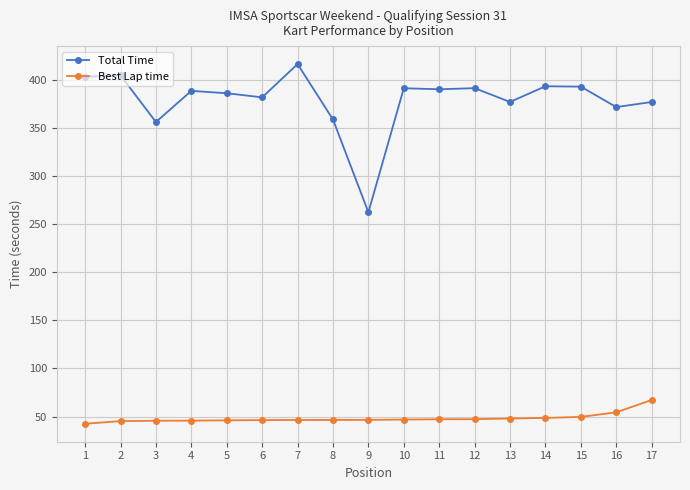

List the series in order of their peak value, highest first.

Total Time, Best Lap time